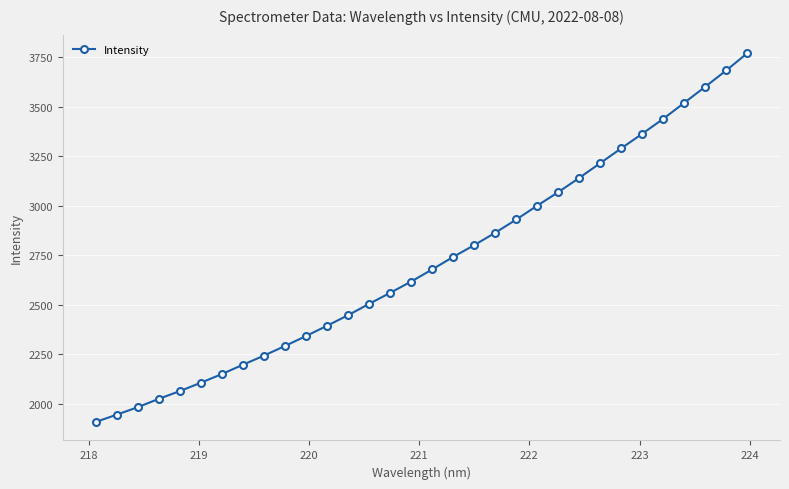

What is the value of the 7th point from the left?

2149.0